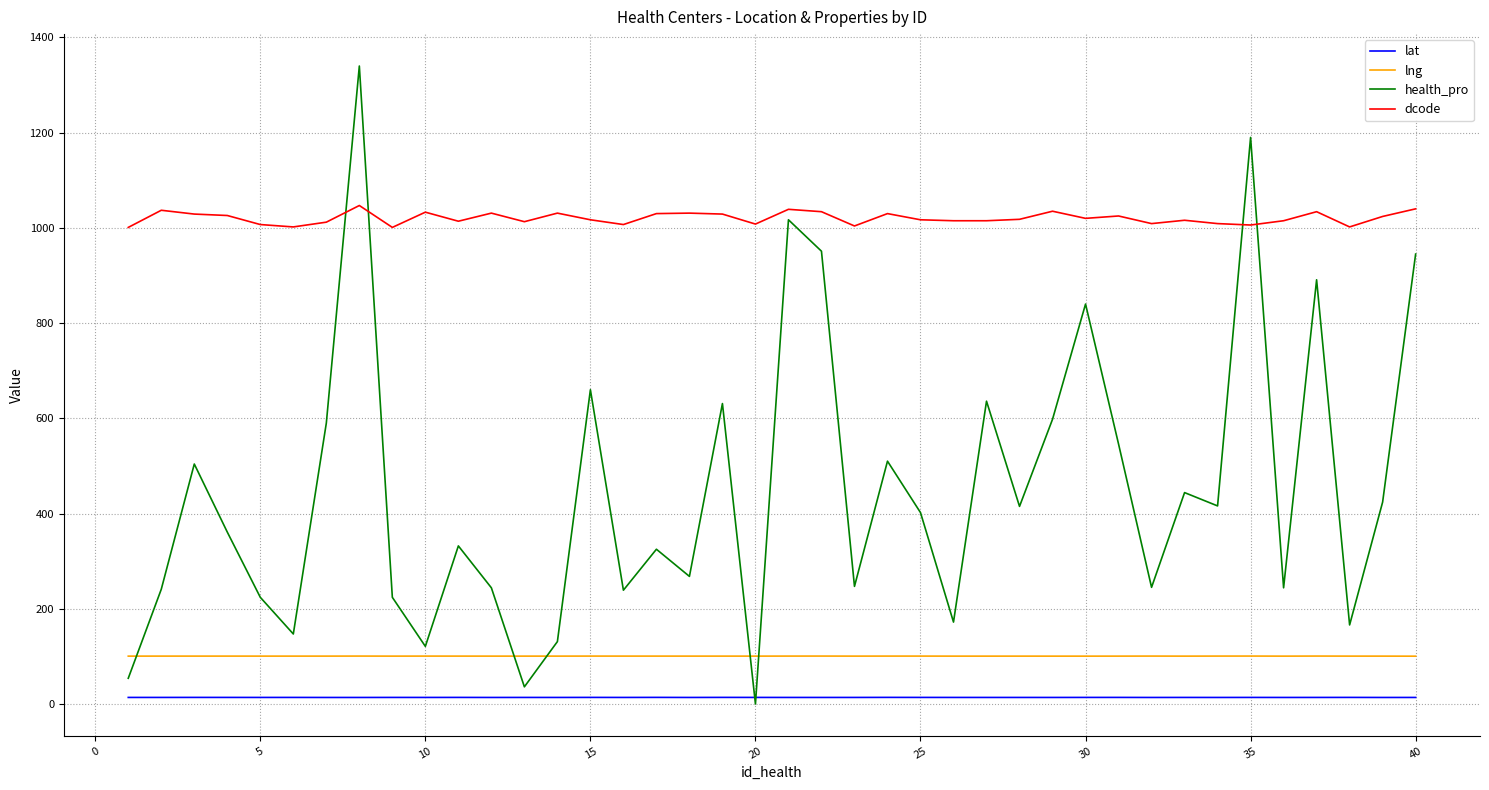

Which series has the largest range (max minus min)?

health_pro